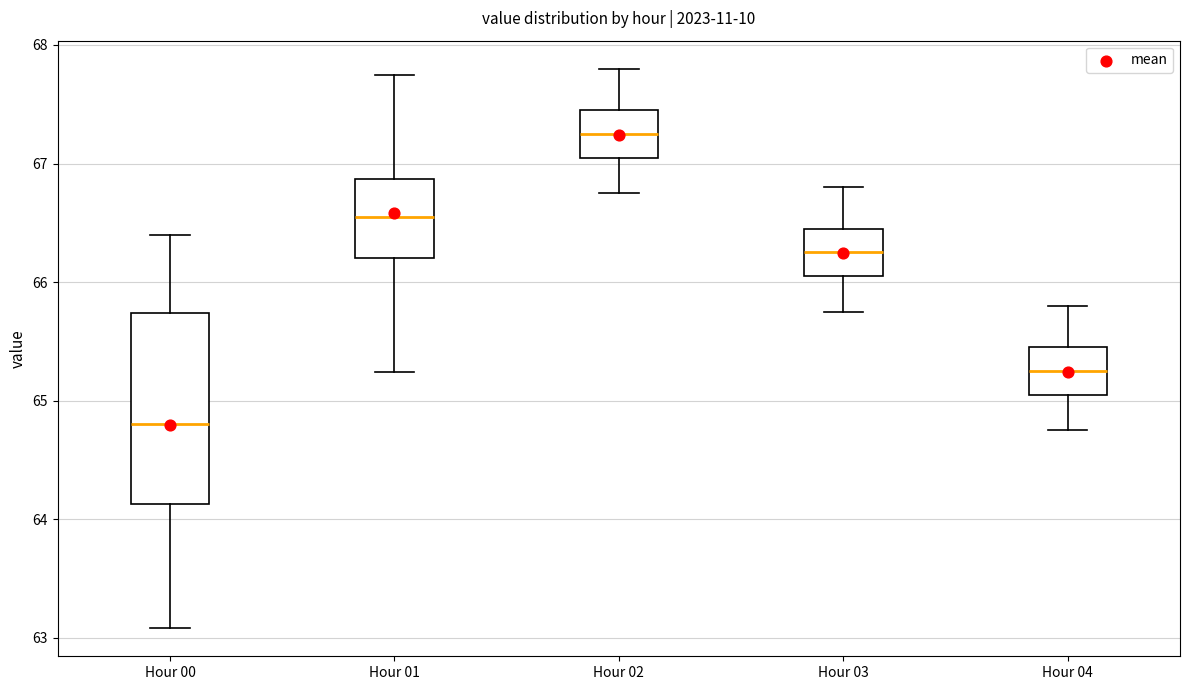

Which box's median line is the lowest?

Hour 00